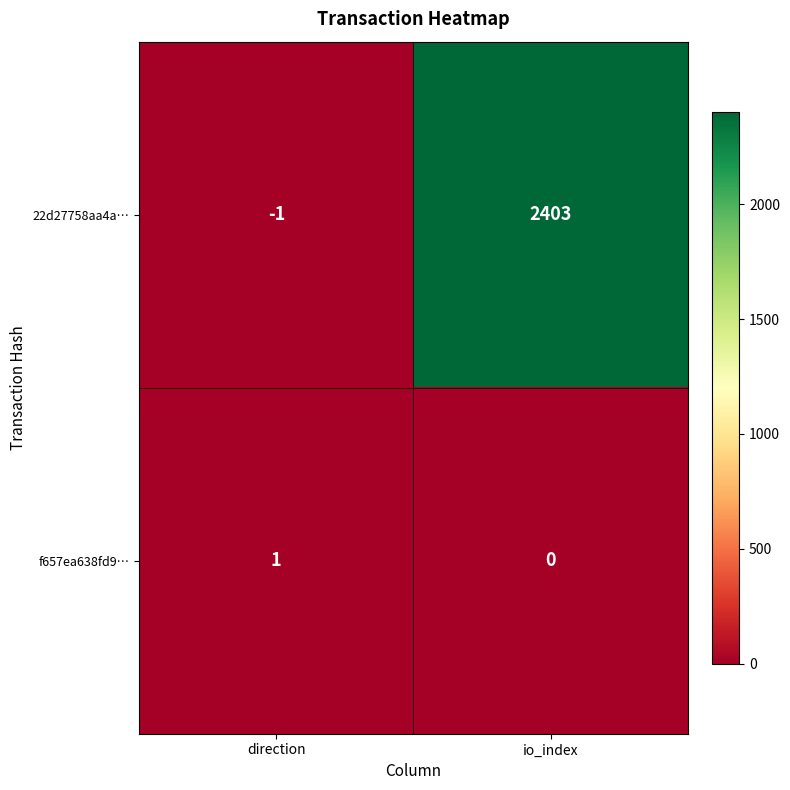

How many values in the 22d27758aa4a… series are below 2403?

1